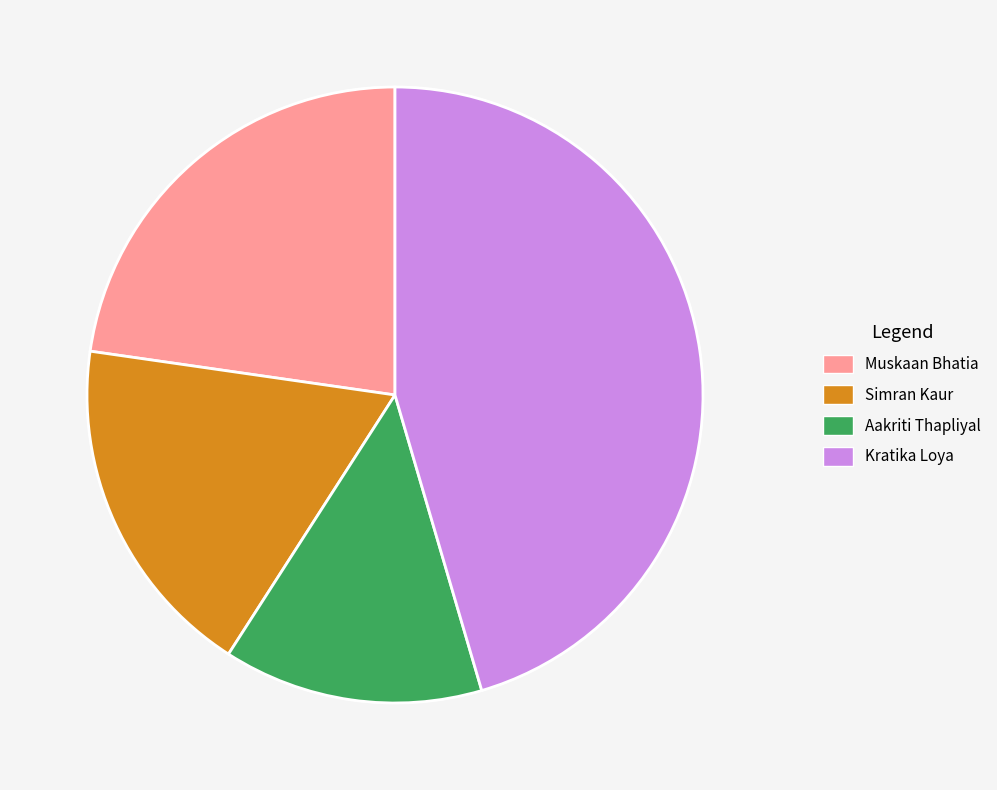

Which slice is the largest?

Kratika Loya